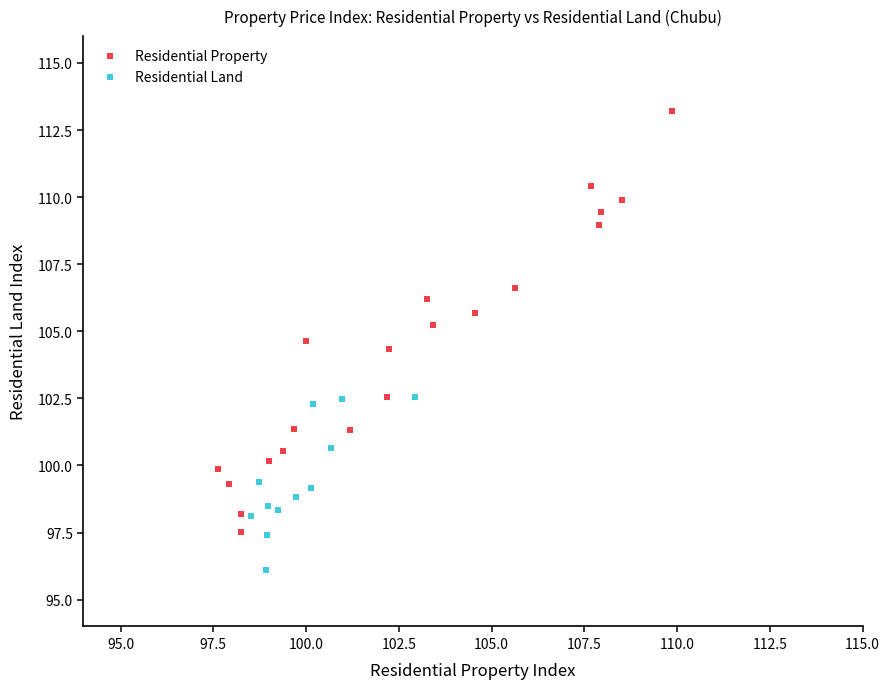

What are all the series names shown in the legend?

Residential Property, Residential Land